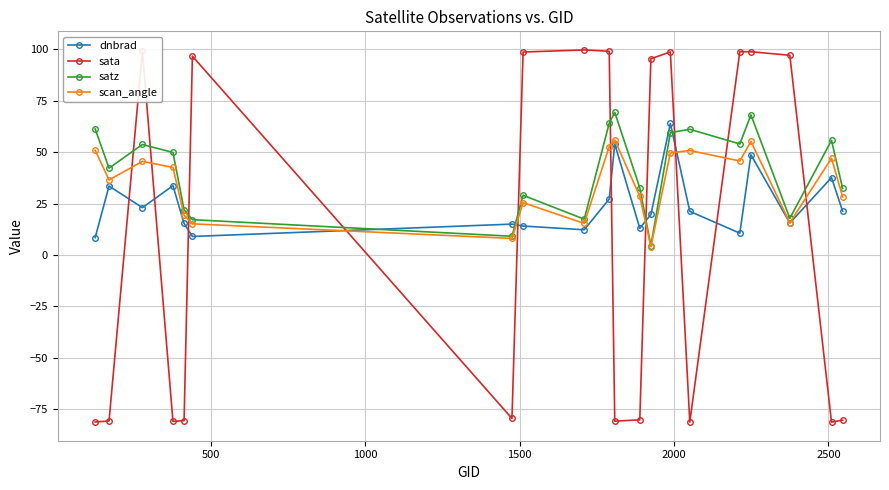

What is the maximum value for dnbrad?

63.9